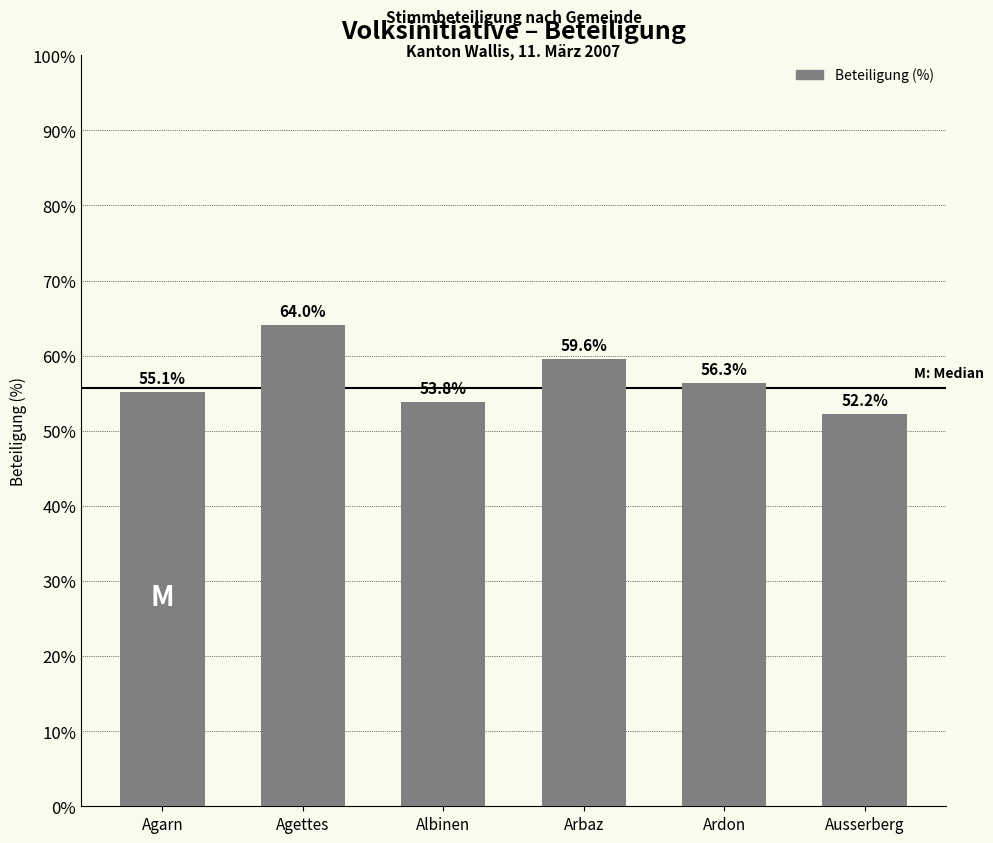

The chart shows a value of 64.0 at Agettes. True or false?

True